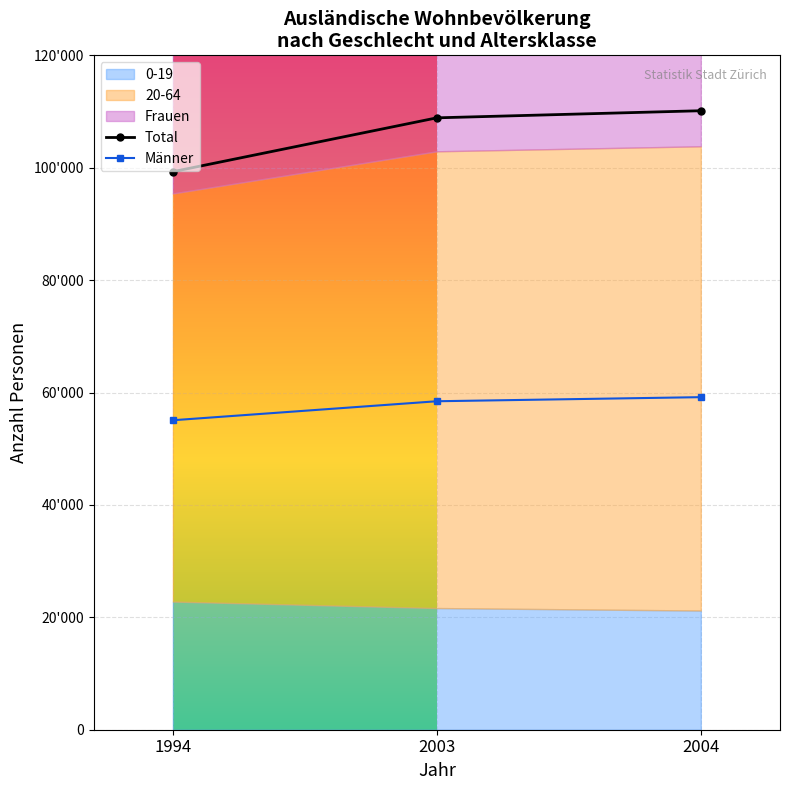

What is the maximum value for 20-64?

82610